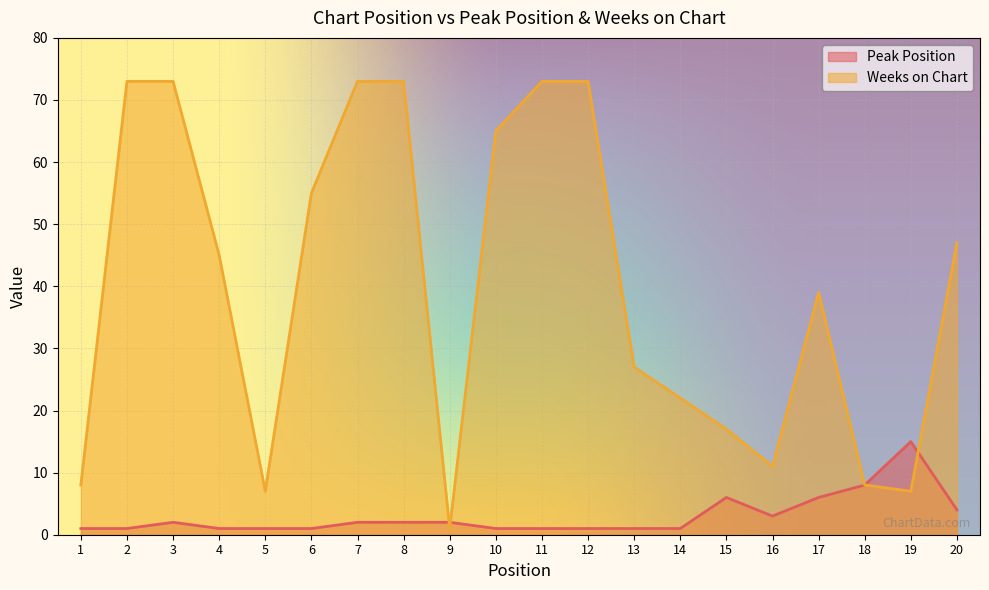

What is the value of the Weeks on Chart point at the 19th from the left?

7